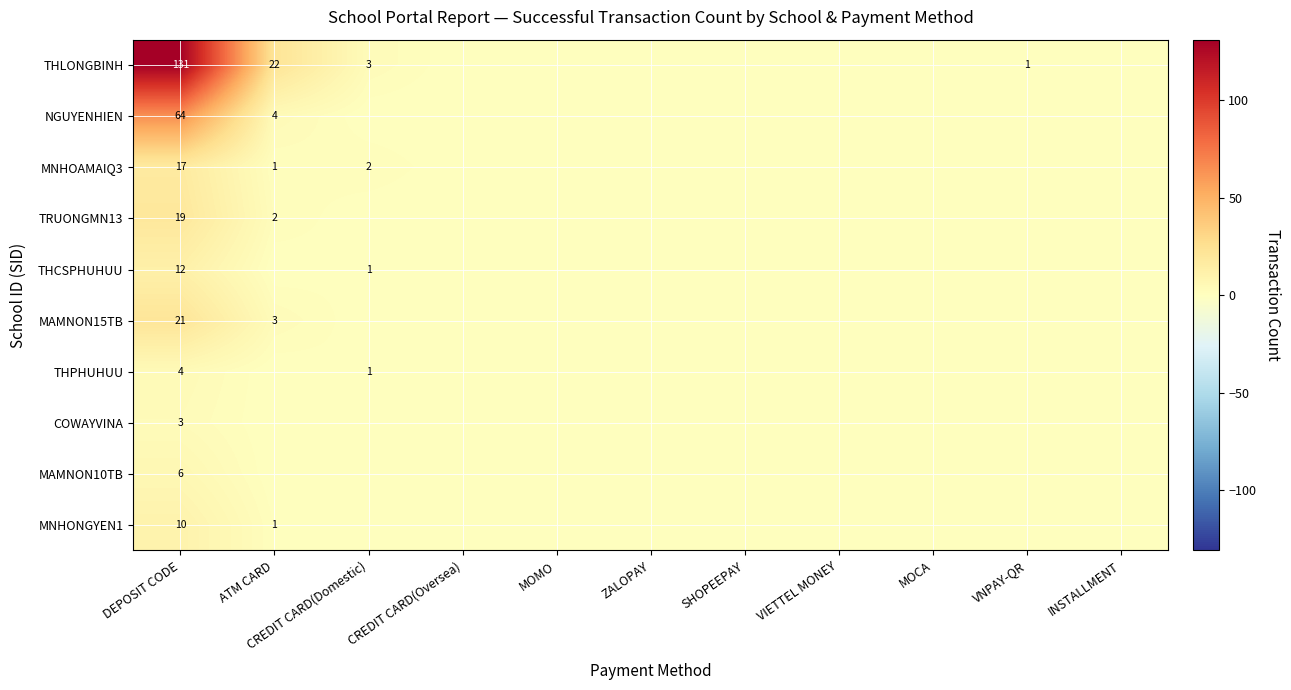

Is it true that THLONGBINH equals 1 at VNPAY-QR?

True